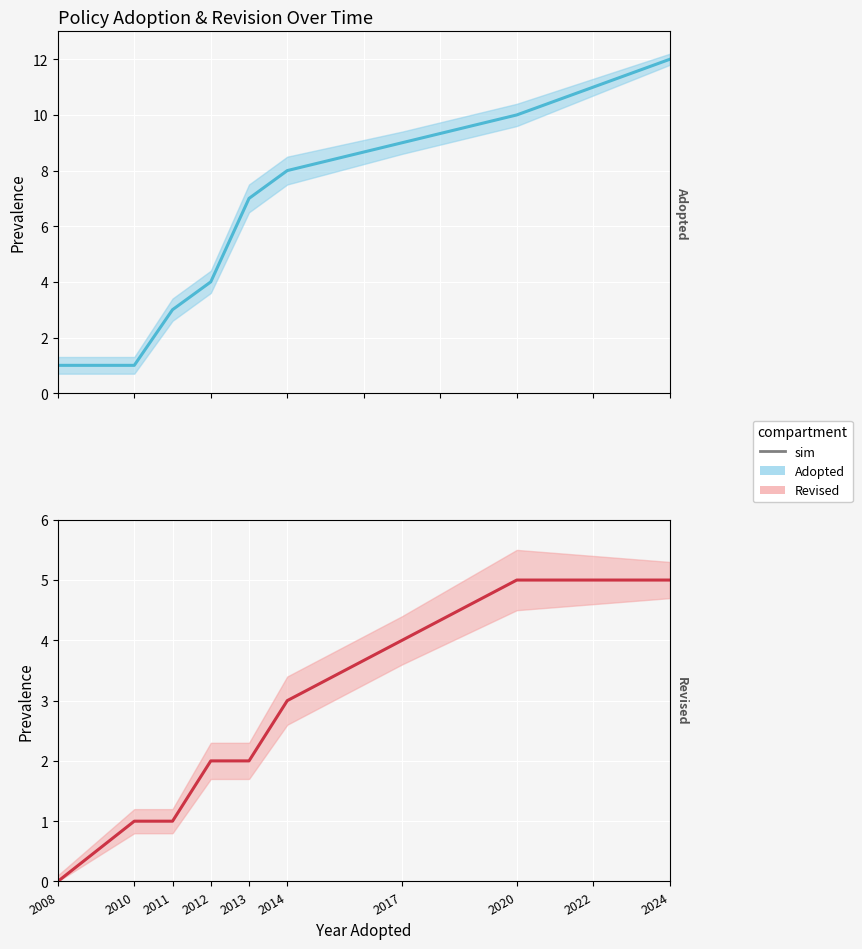

What is the value of the Revised point at the 9th from the left?

5